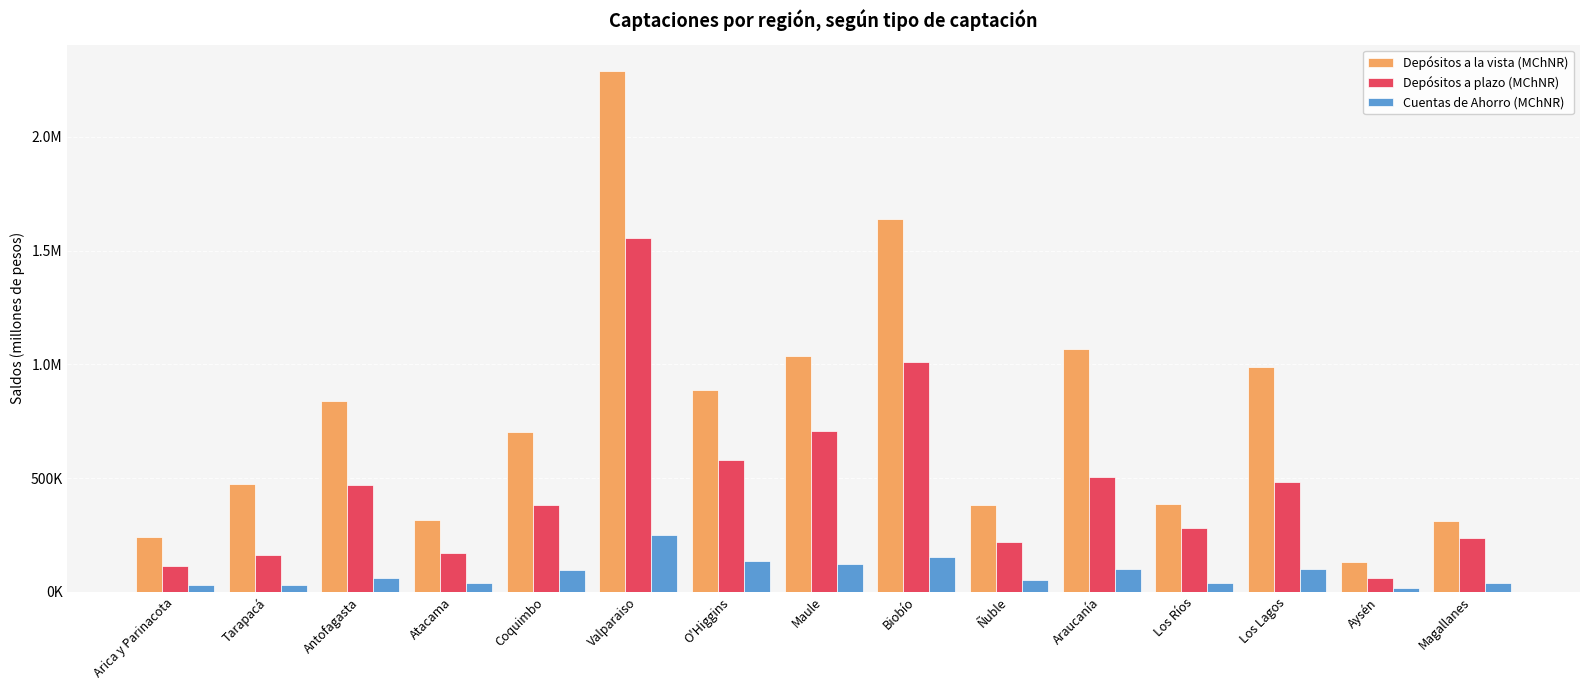

Is the value of Depósitos a la vista (MChNR) at Aysén greater than the value of Depósitos a plazo (MChNR) at Maule?

No